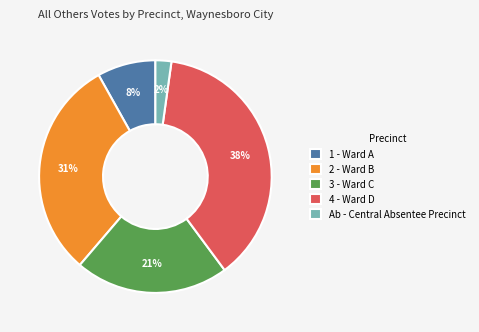

Is the sum of 2 - Ward B and 4 - Ward D greater than half?

Yes